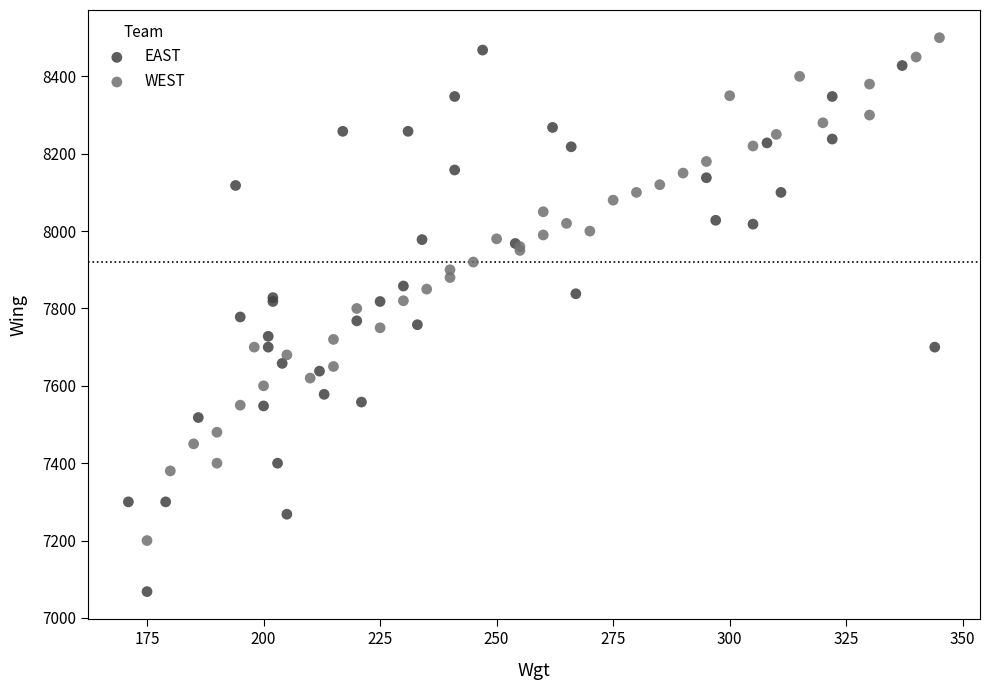

Which series has the largest Y range (max minus min)?

EAST